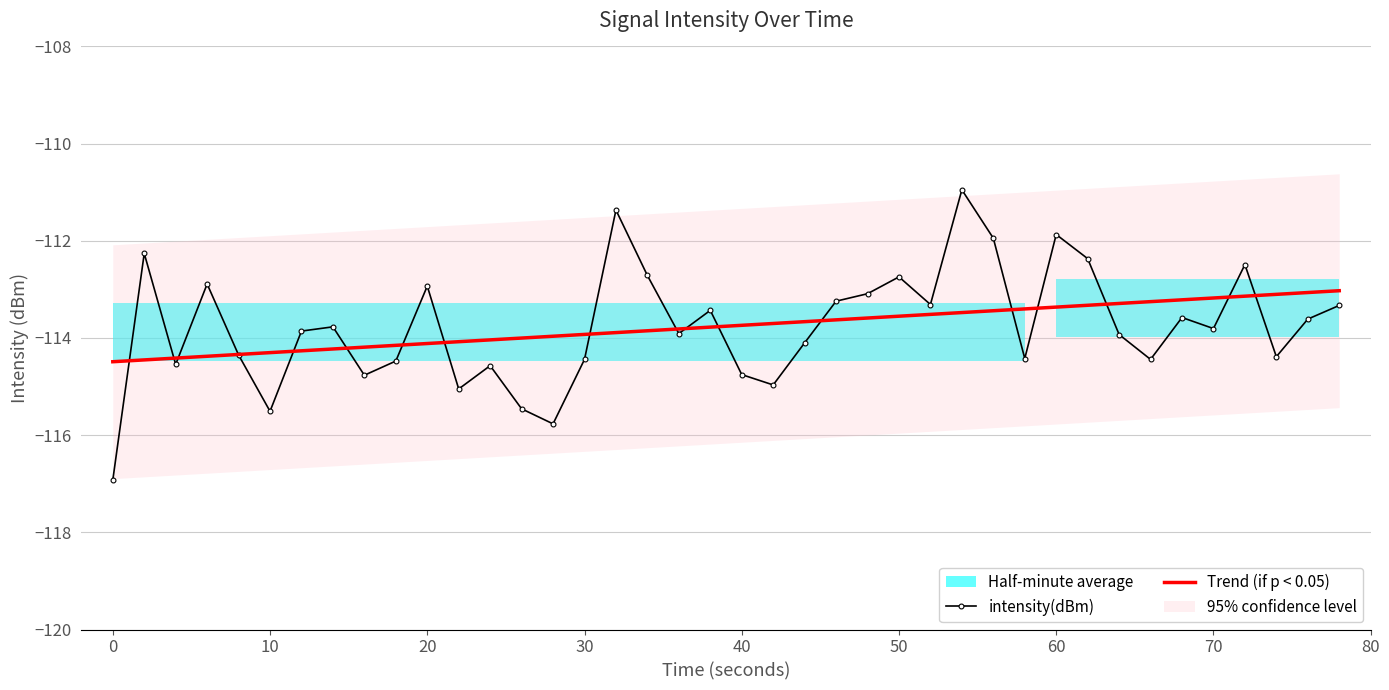

How many values in the intensity(dBm) series are below -113?

29